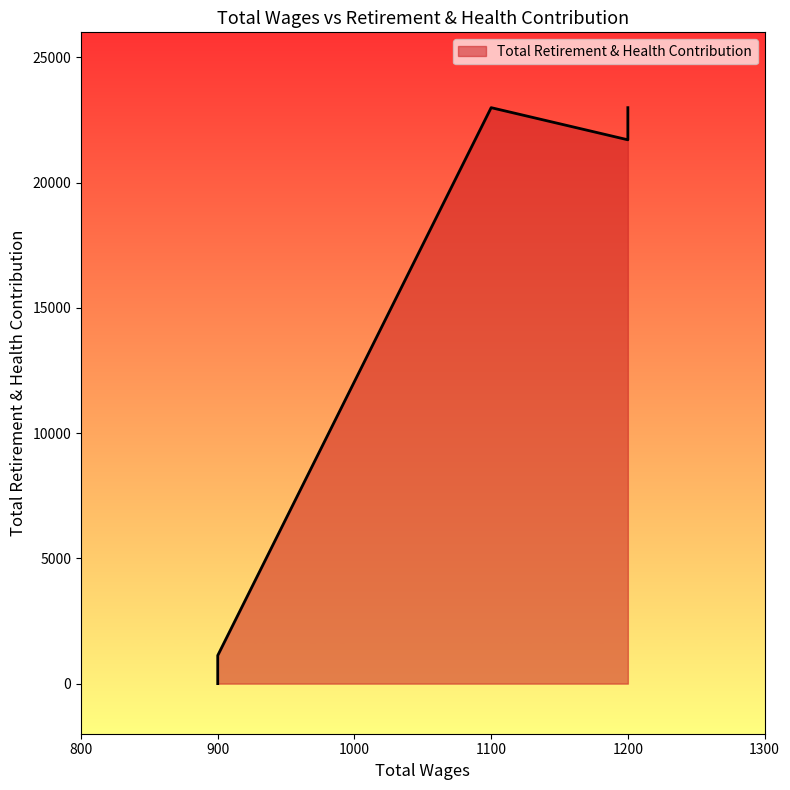

Count the number of values greater than 21710.

2